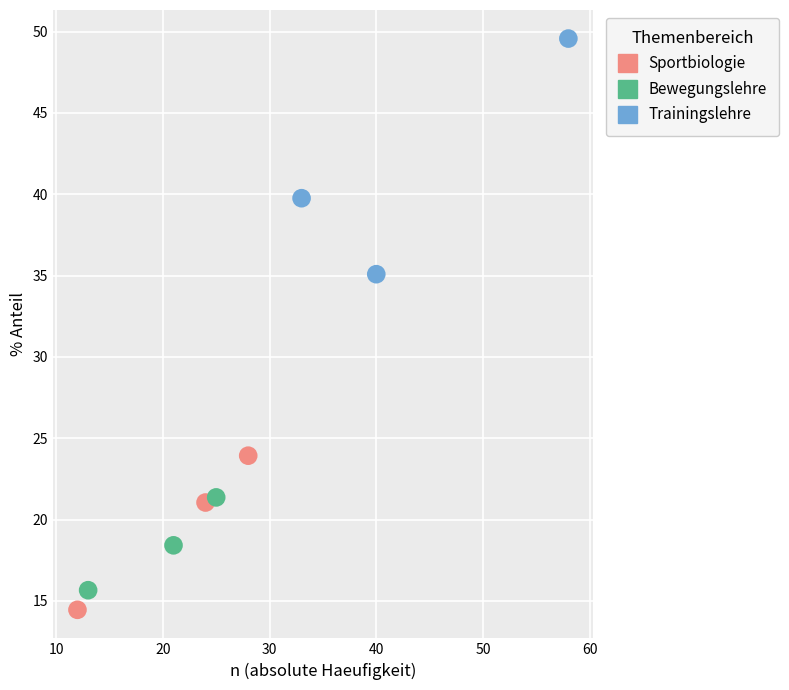

Which series contains the highest Y value?

Trainingslehre